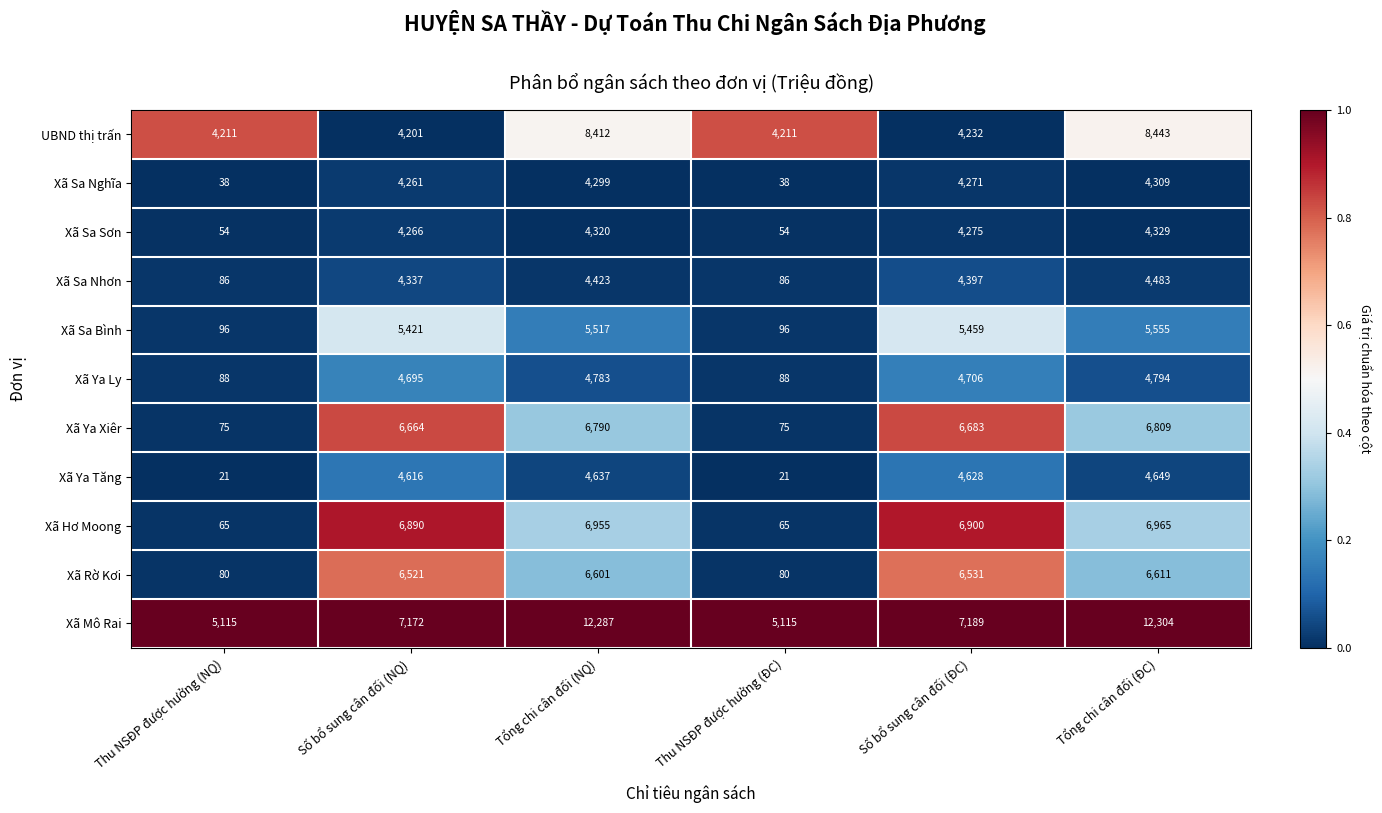

What is the difference between the maximum and minimum values in the Xã Hơ Moong series?

6900